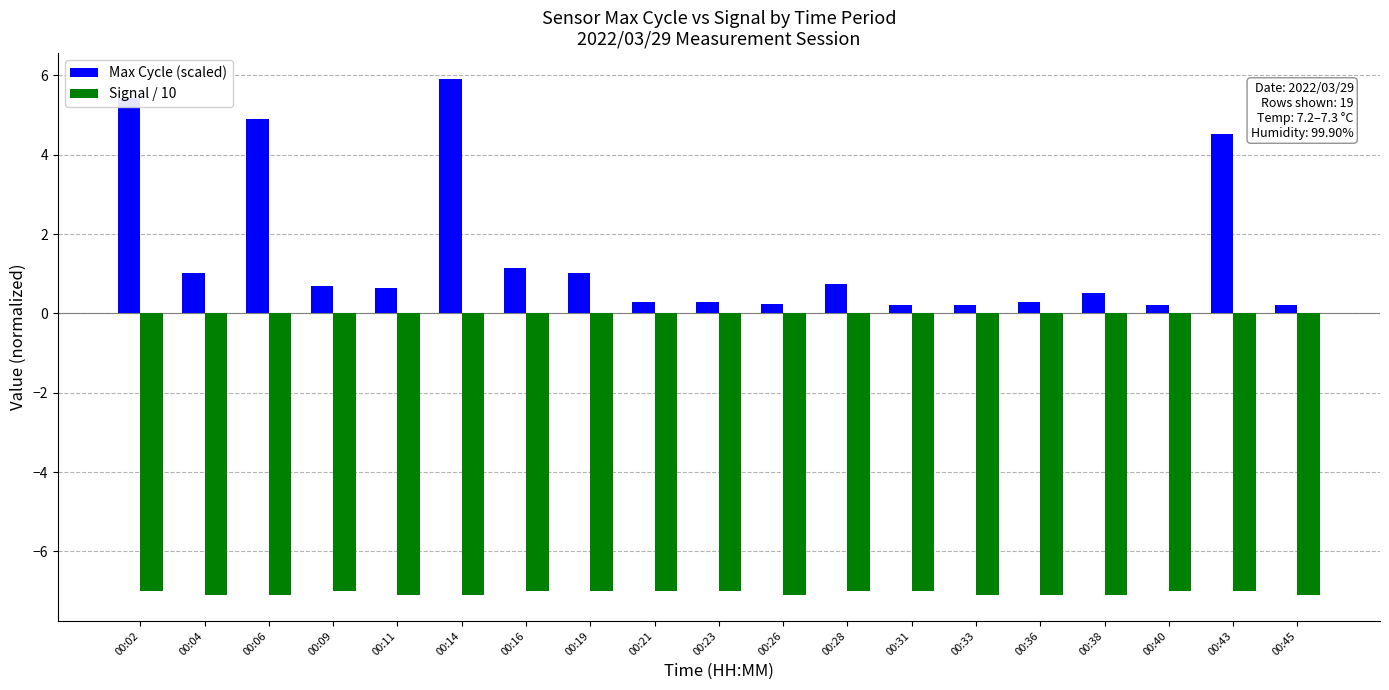

What are all the series names shown in the legend?

Max Cycle (scaled), Signal / 10